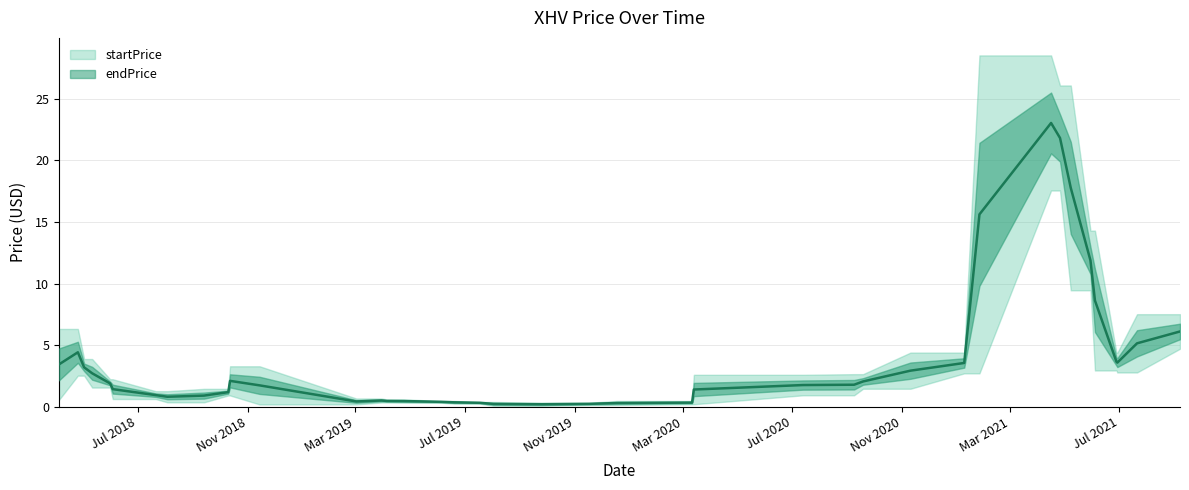

What are all the series names shown in the legend?

startPrice, endPrice